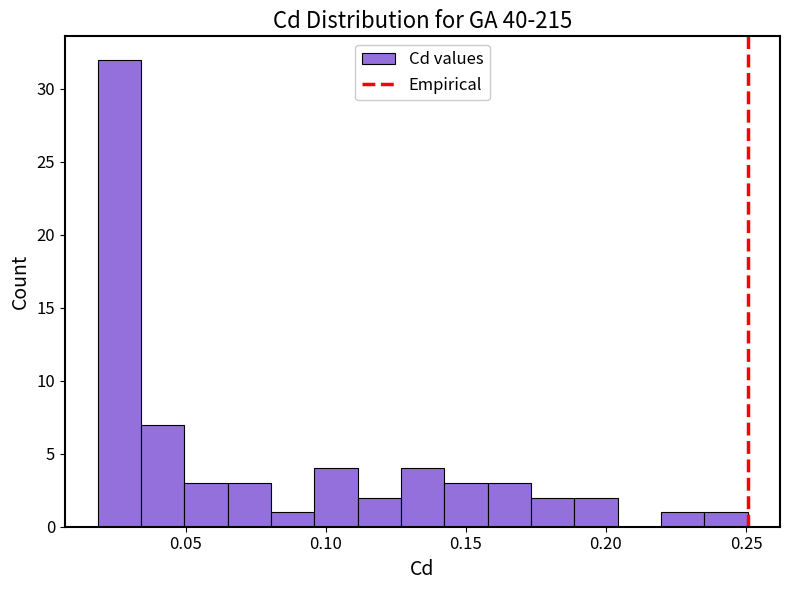

Around what value on the x-axis is the tallest bar? Give the approximate position of its centre, as read against the axis.

0.025